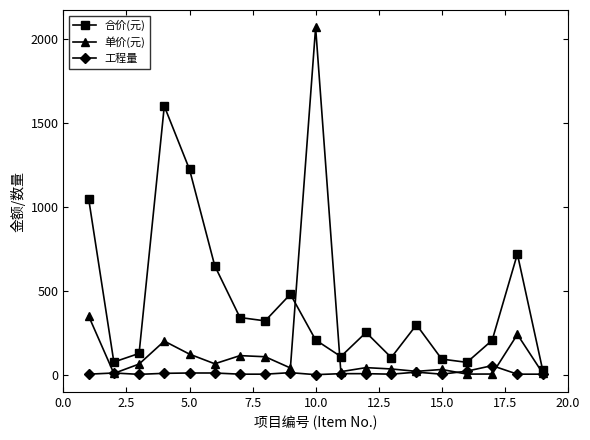

At how many categories does at least one series exceed 448?

7